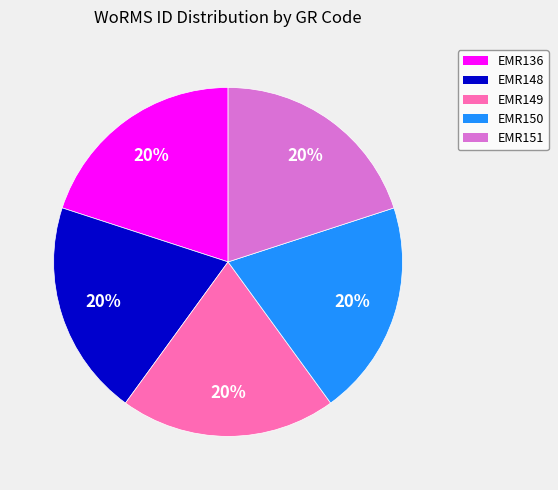

Is it true that EMR150 is 26% of the pie?

False